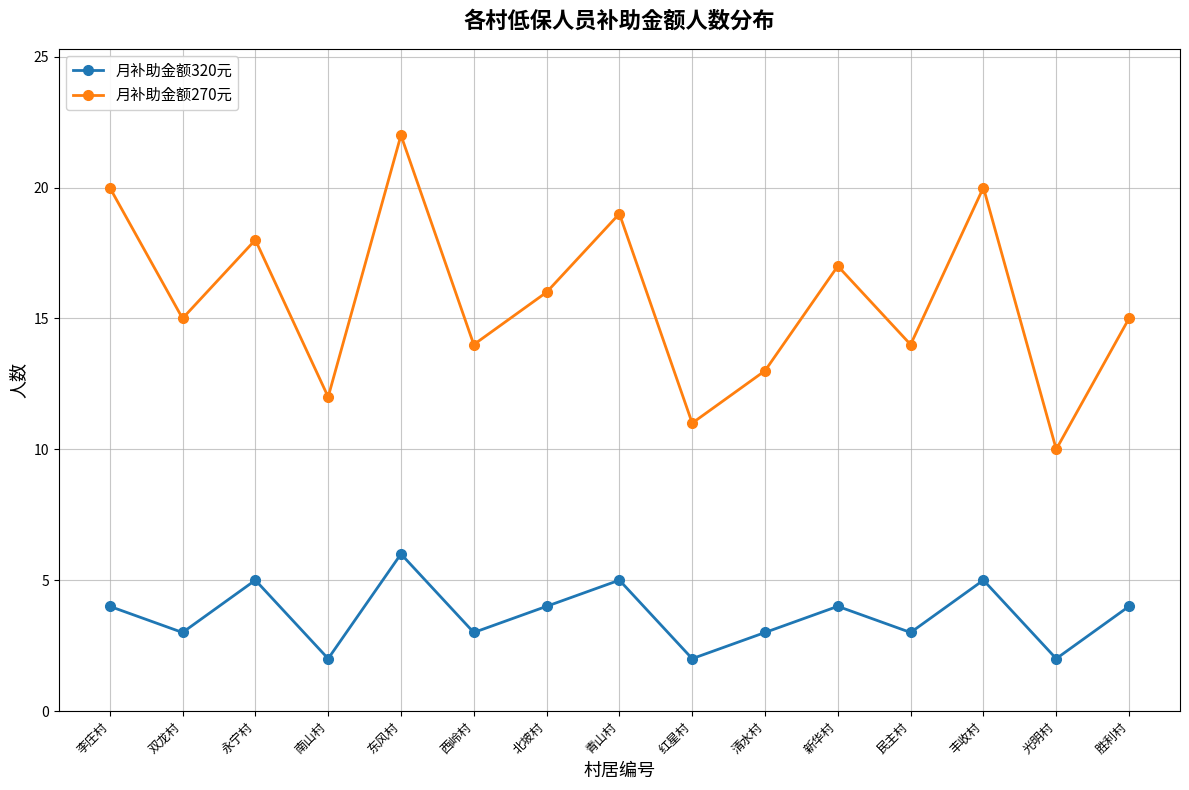

List the series in order of their overall mean, highest first.

月补助金额270元, 月补助金额320元